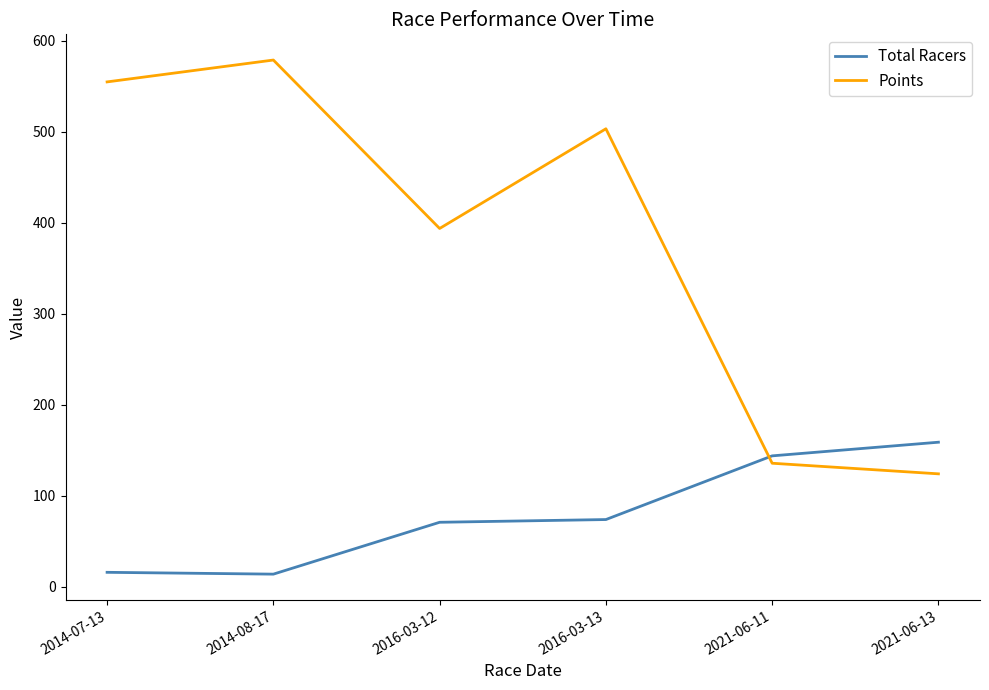

What is the difference between the highest and lowest values at 2021-06-11?

8.1